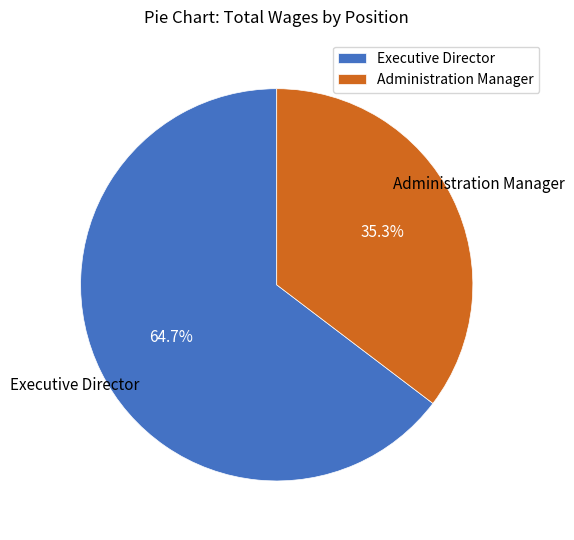

The Executive Director slice represents 74% of the pie. True or false?

False